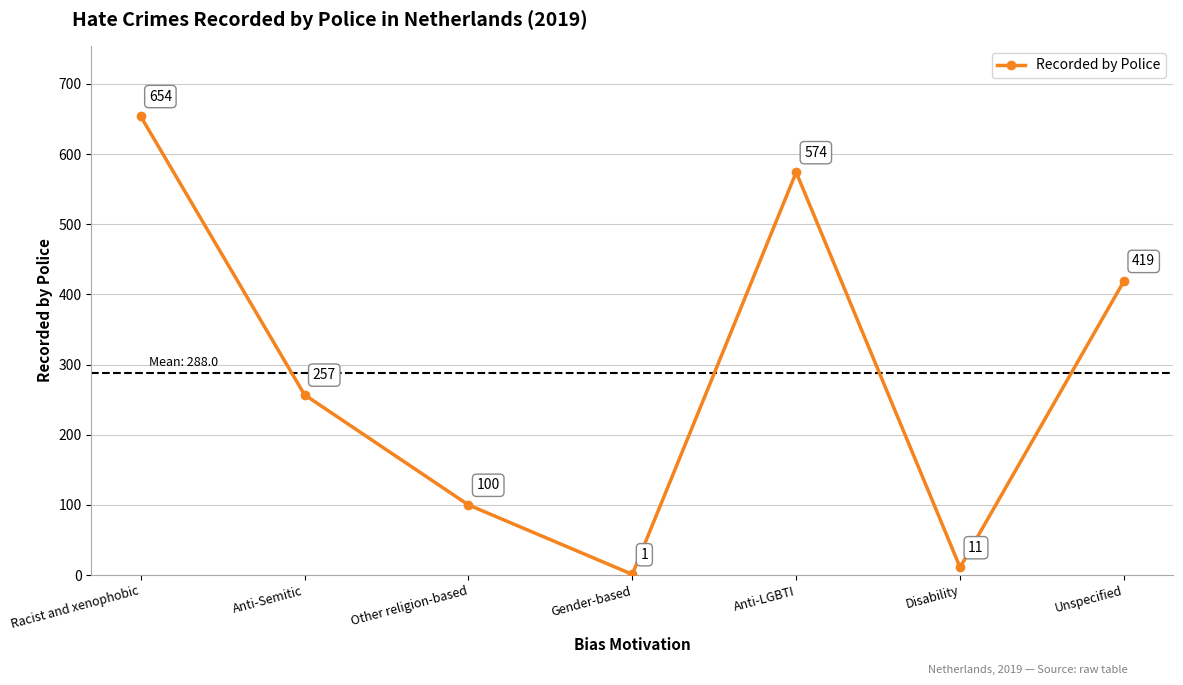

List the labels in order of value, largest first.

Racist and xenophobic, Anti-LGBTI, Unspecified, Anti-Semitic, Other religion-based, Disability, Gender-based